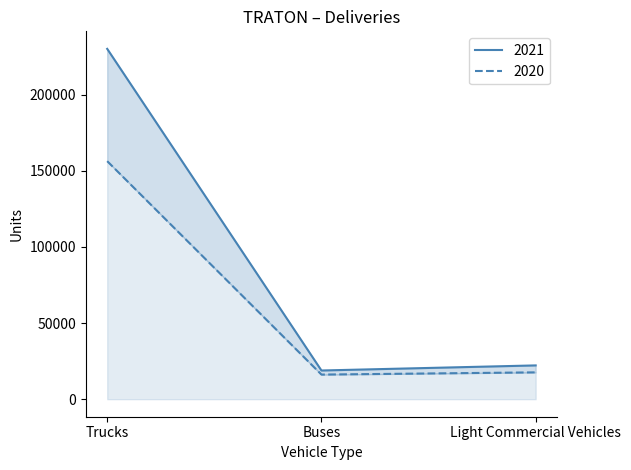

Between Trucks and Buses, which series saw the biggest shift?

2021